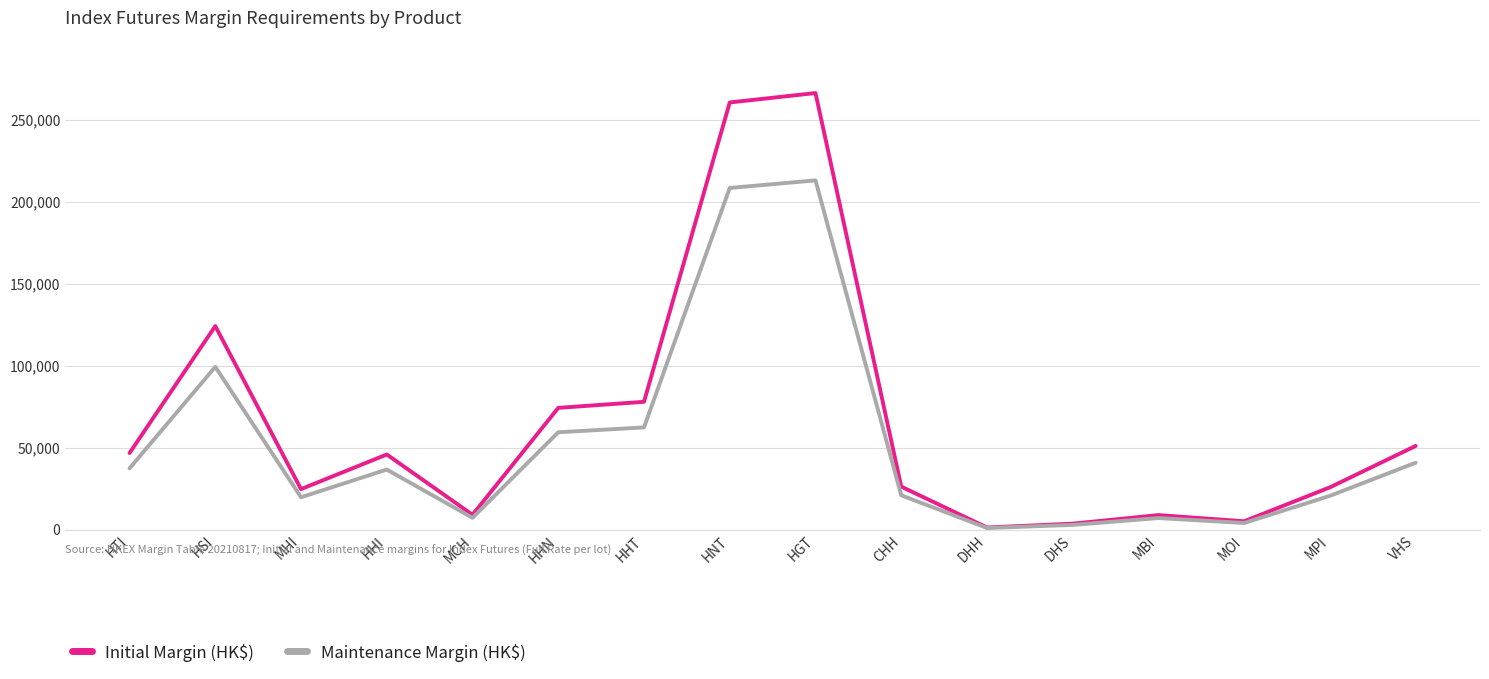

What is the approximate value of Maintenance Margin (HK$) at MPI, to the nearest 10?

20750